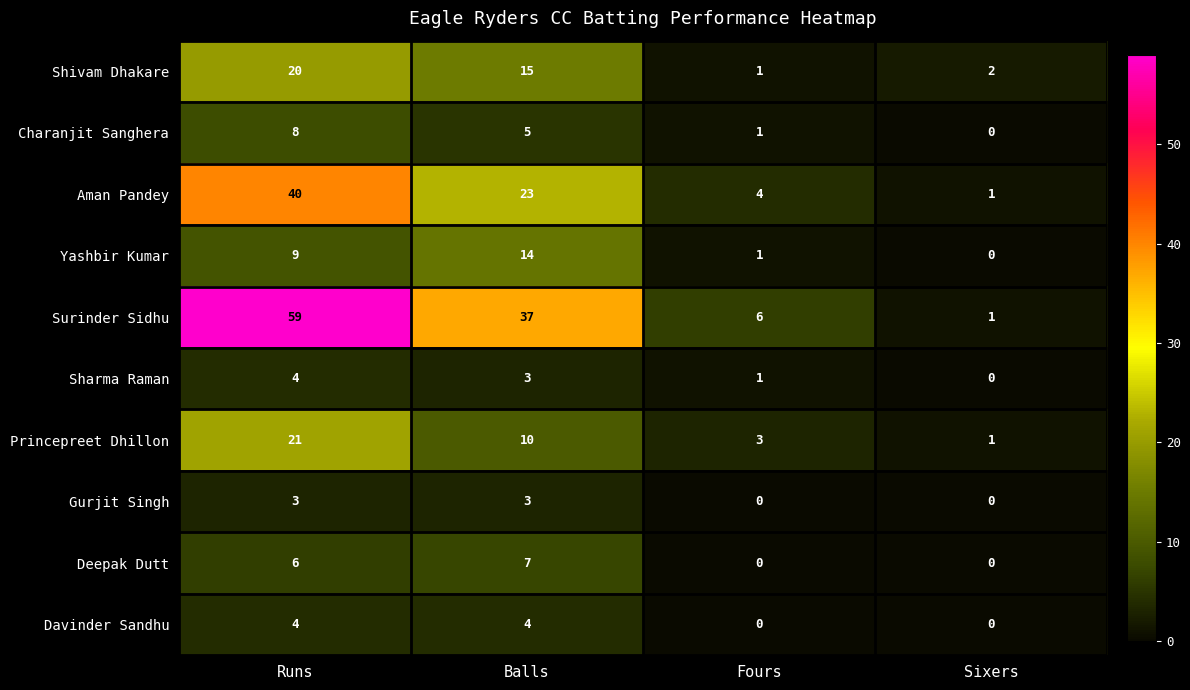

Which series has the largest total across all categories?

Surinder Sidhu